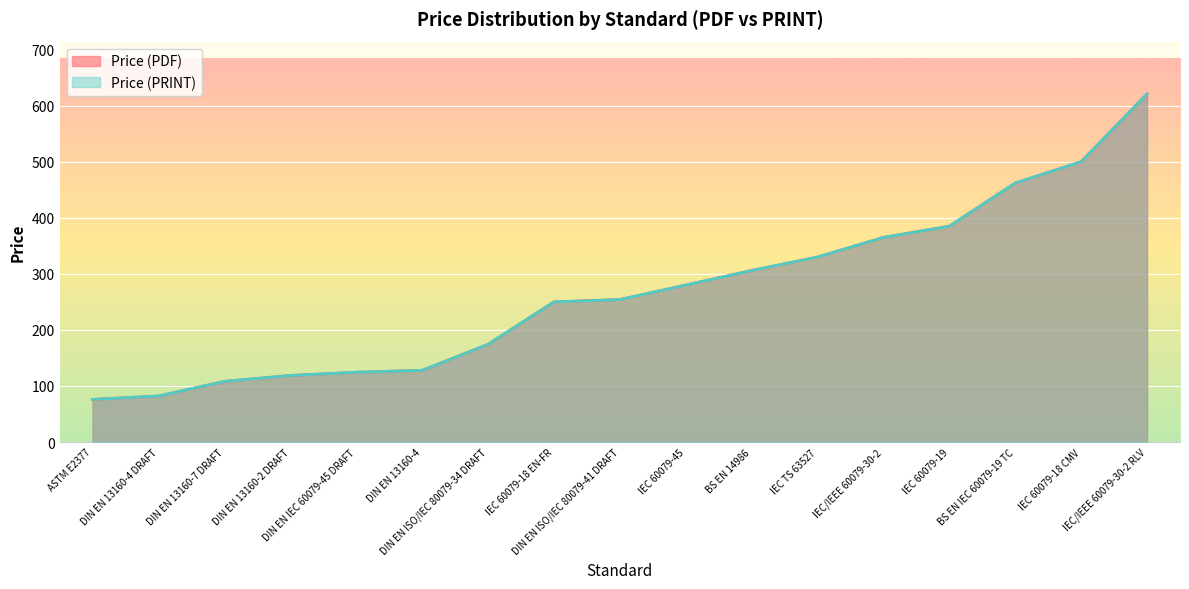

What is the difference between the Price (PRINT) values at DIN EN 13160-4 DRAFT and DIN EN 13160-4?

45.8